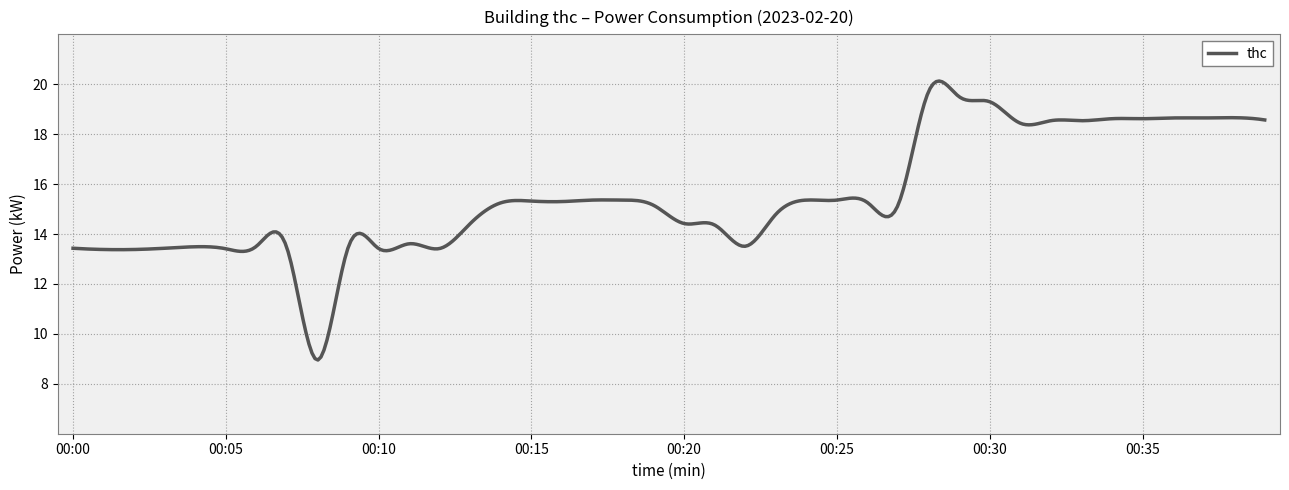

What is the smallest value displayed?

9.0